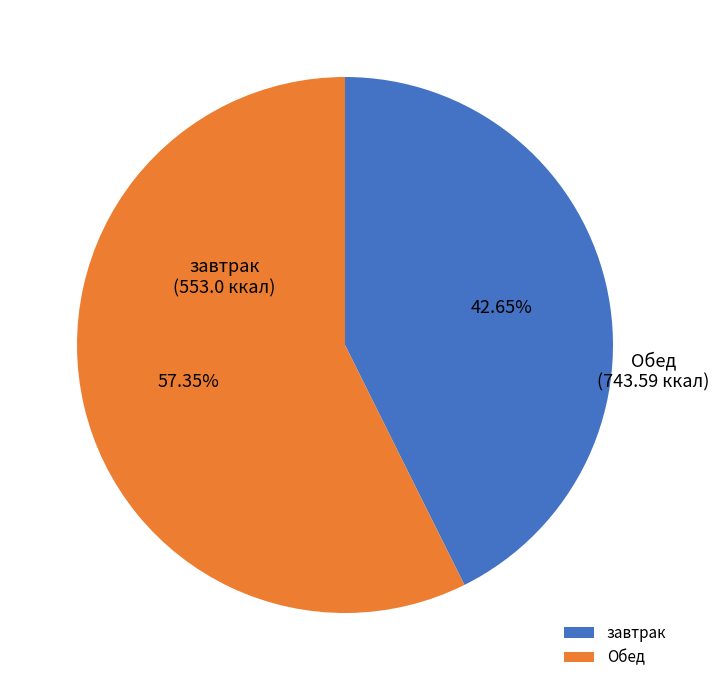

Rank the categories by value from highest to lowest.

Обед, завтрак